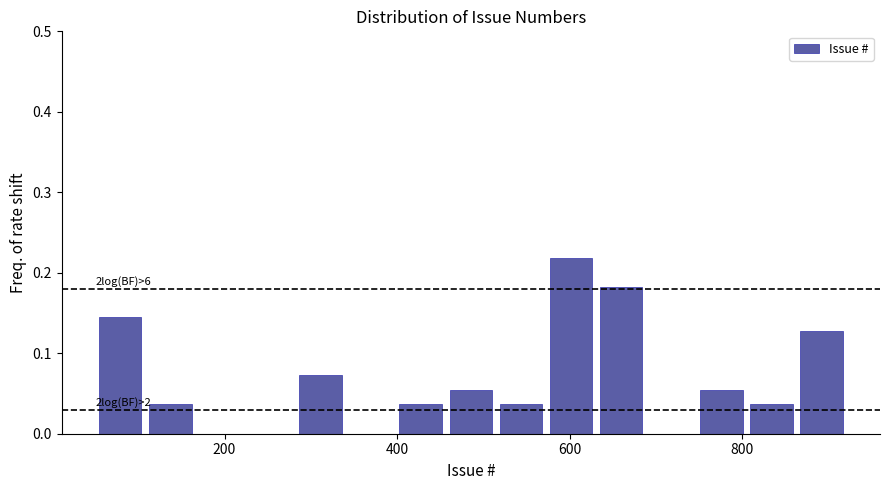

Read against the x-axis, roughly where is the centre of the tallest bar?

600